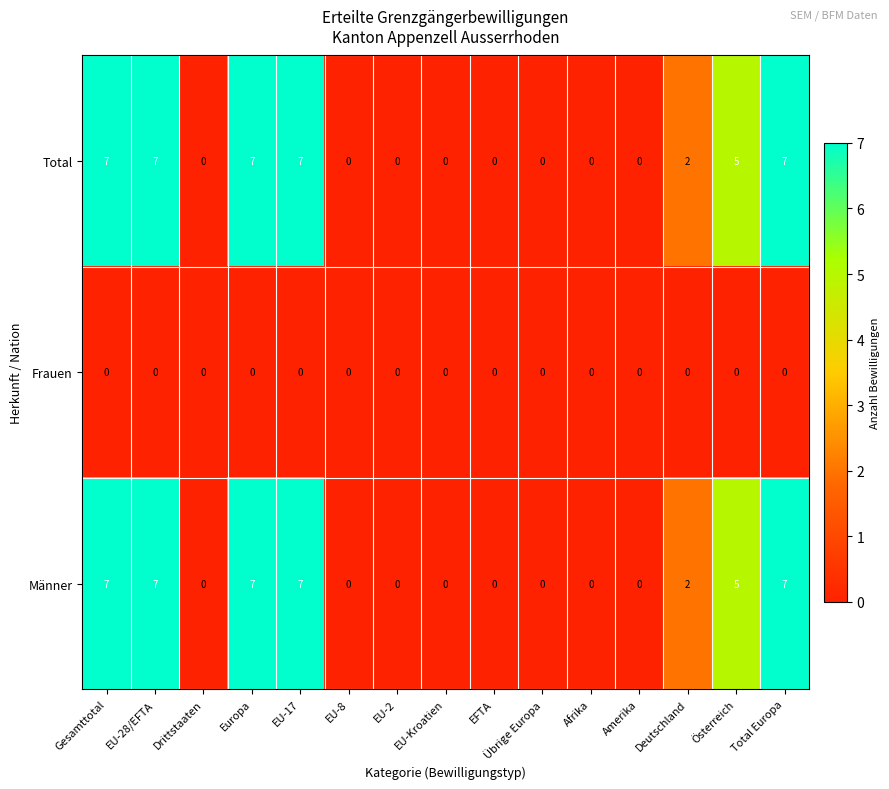

True or false: Frauen has a value of 0 at EU-17.

True